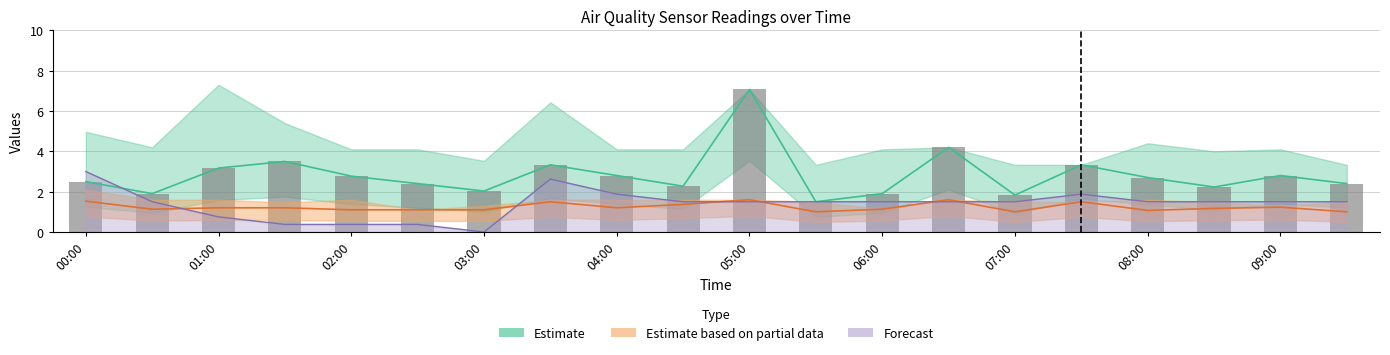

What is the approximate value at 17?

2.2